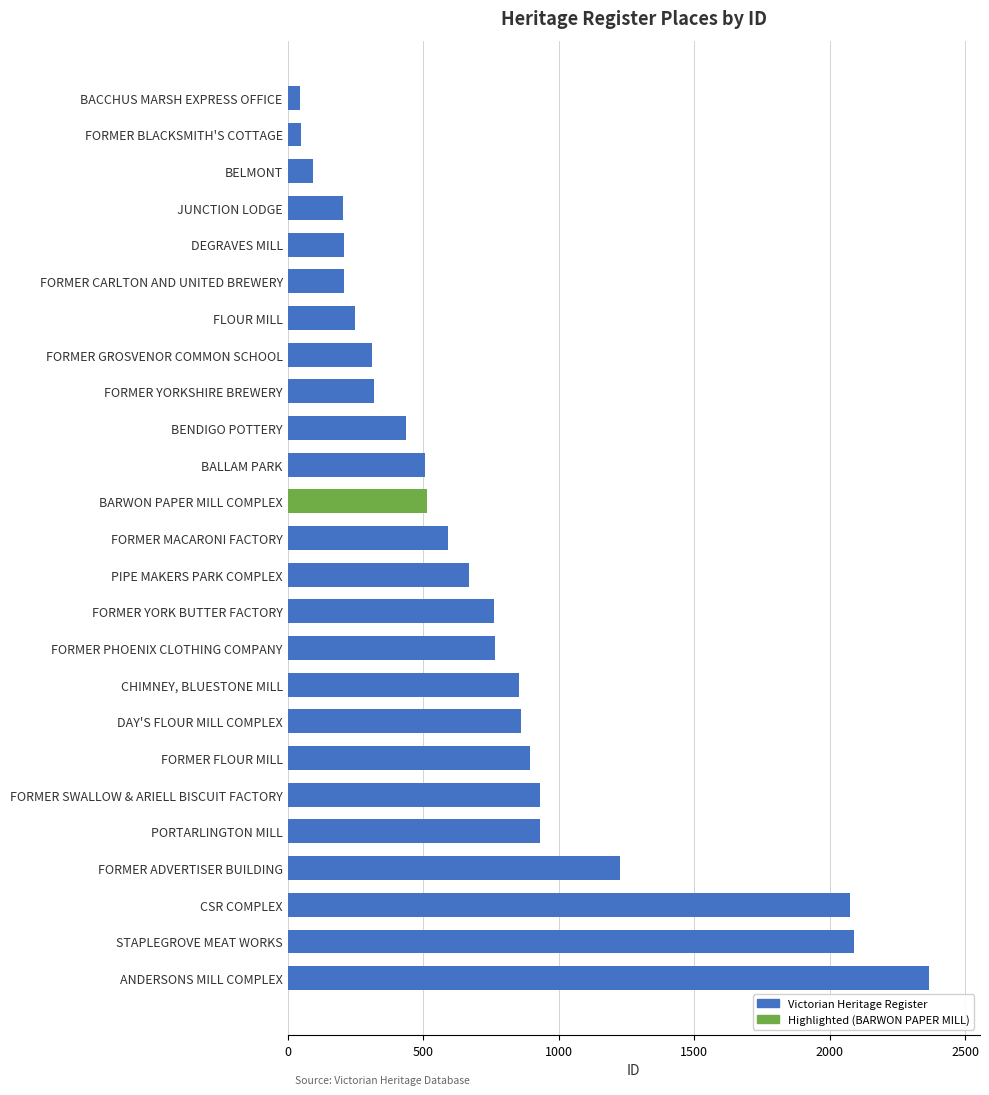

What is the label of the 14th bar from the top?

PIPE MAKERS PARK COMPLEX